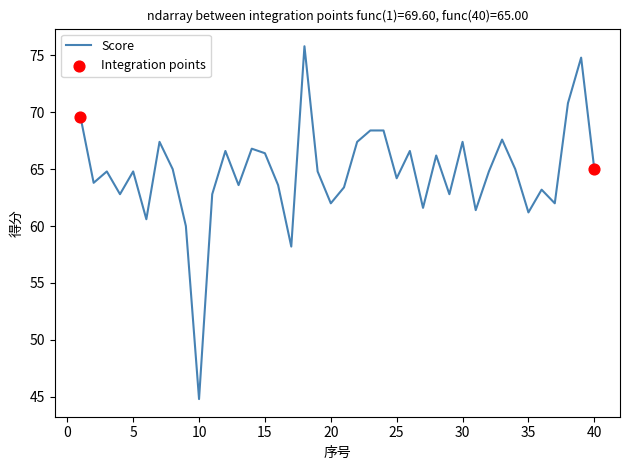

What is the difference between the maximum and minimum values?

31.0